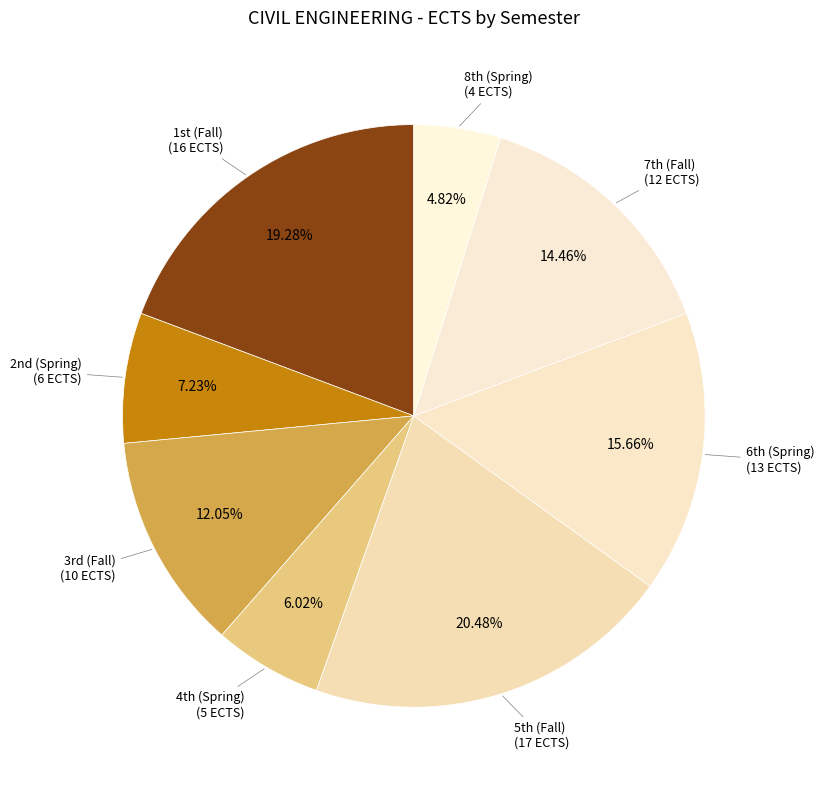

How many segments does this pie chart have?

8